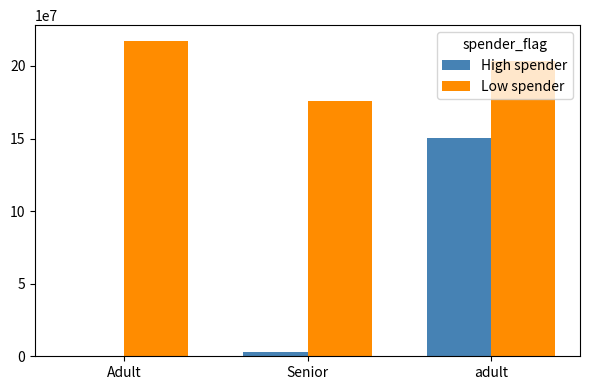

The Low spender series shows 203557057 at adult. True or false?

True